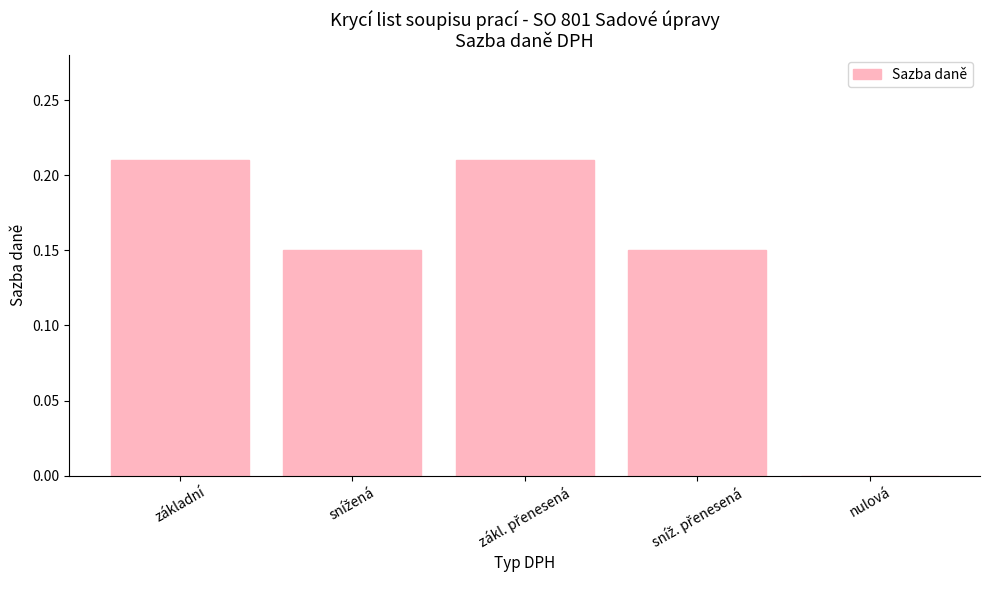

What is the sum of all values?

0.7